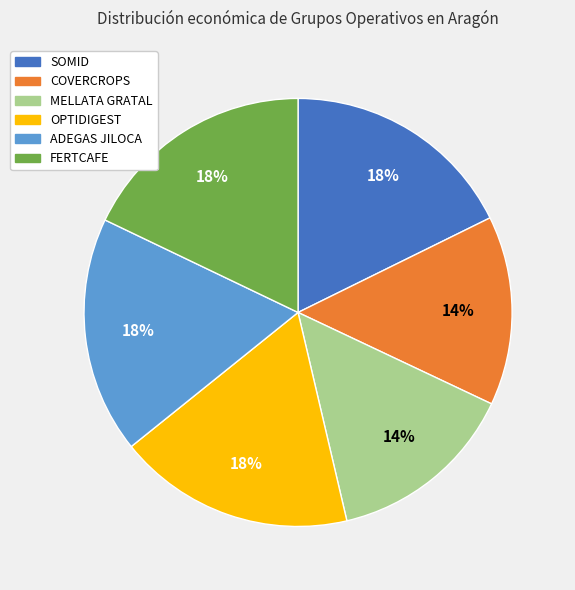

Does any single category account for the majority?

No